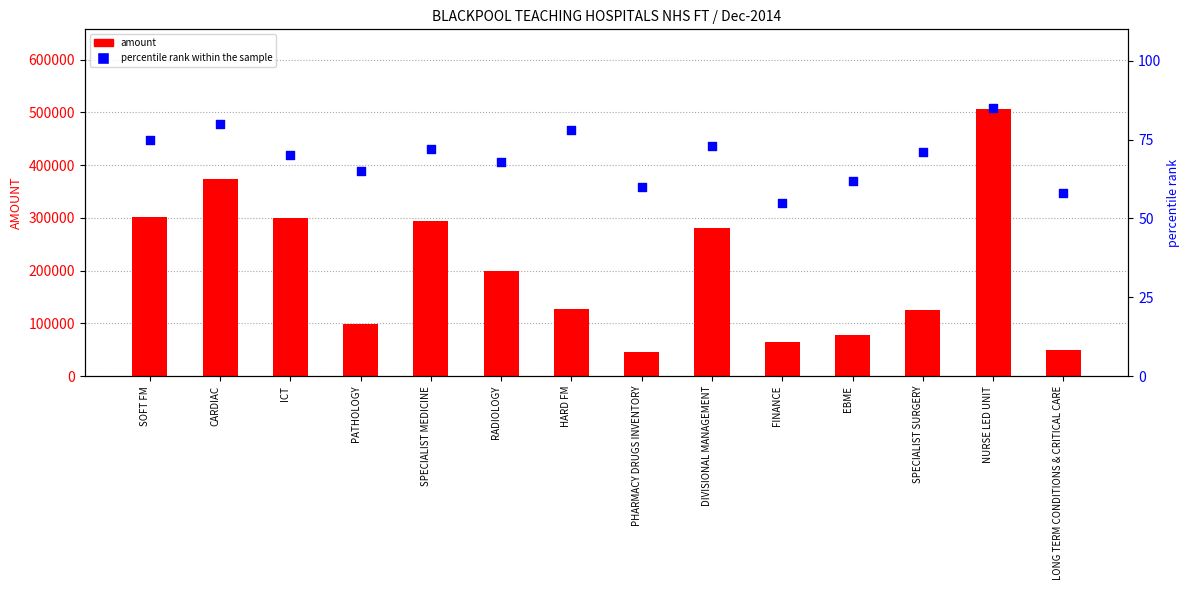

What are all the series names shown in the legend?

amount, percentile rank within the sample